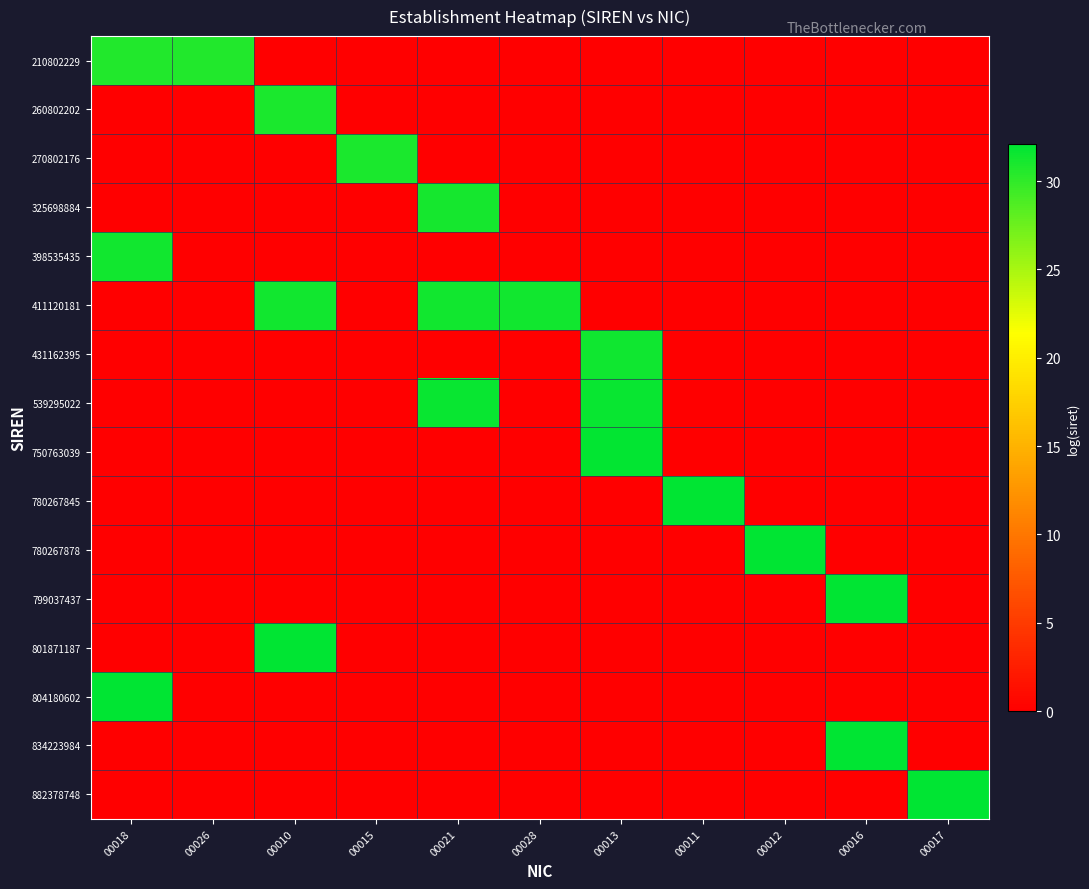

Which series has the largest total across all categories?

411120181